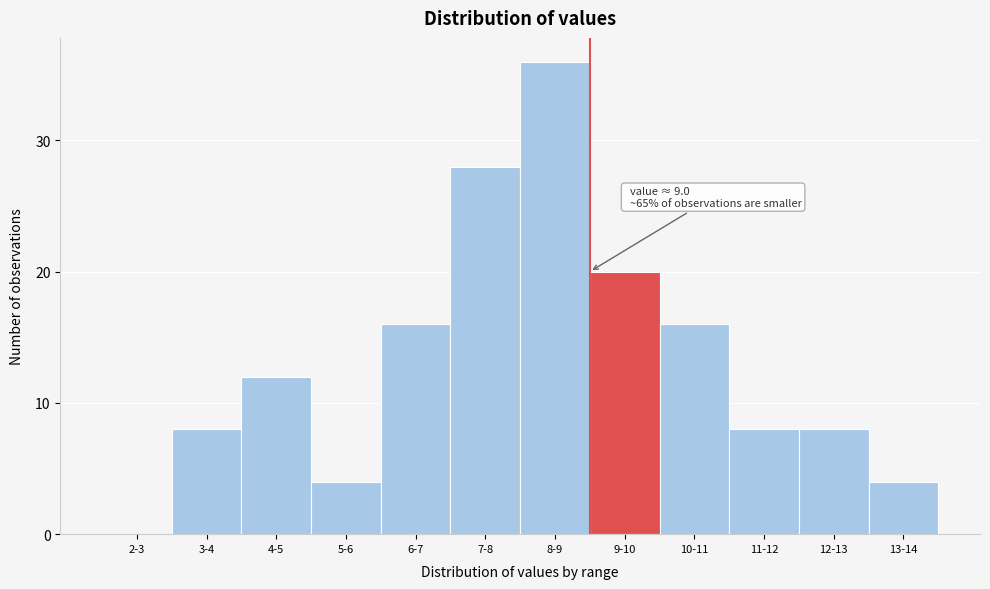

Reading right to left, extract all data points from this chart.

13-14=4	12-13=8	11-12=8	10-11=16	9-10=20	8-9=36	7-8=28	6-7=16	5-6=4	4-5=12	3-4=8	2-3=0